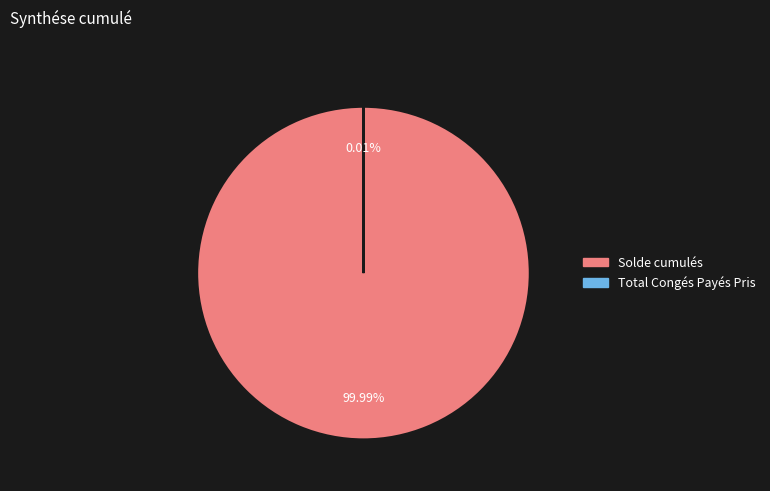

What is the largest slice in the pie chart?

Solde cumulés